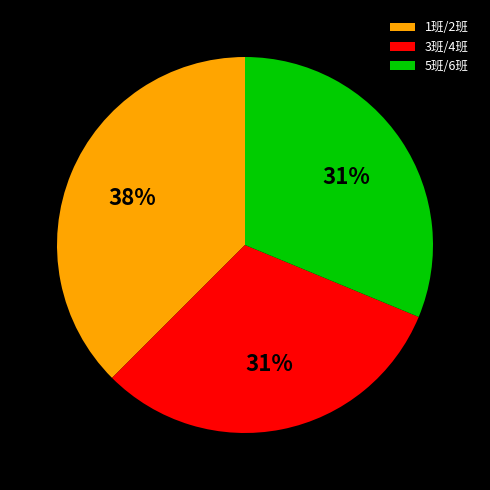

To the nearest percent, what portion does 5班/6班 represent?

31%